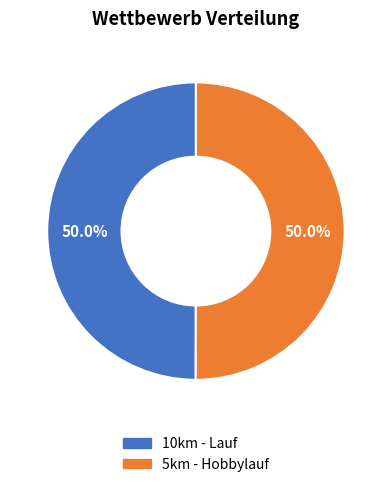

What percentage is NOT represented by 10km - Lauf?

50.0%